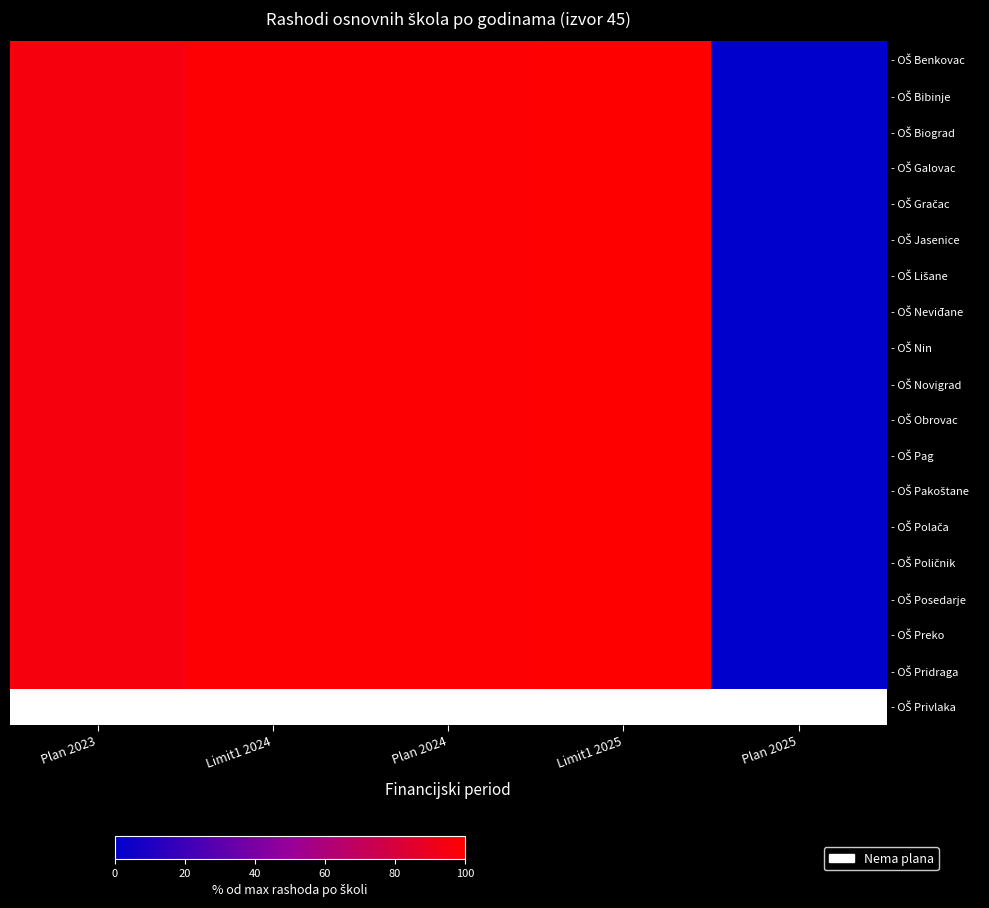

Which series has the largest range (max minus min)?

- OŠ Benkovac